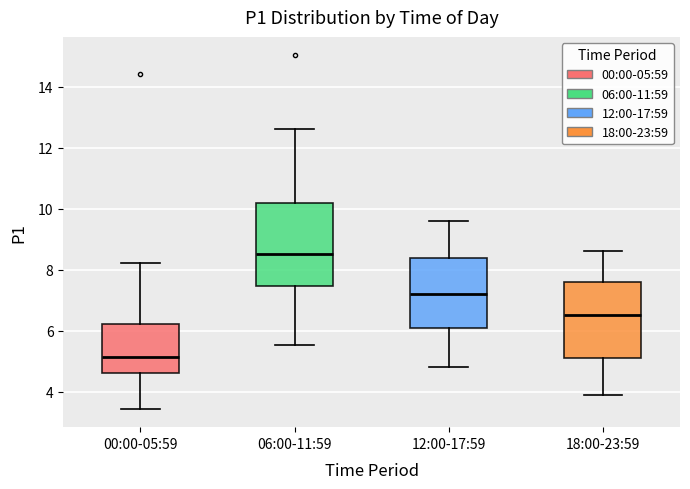

Which box has the lowest median line?

00:00-05:59